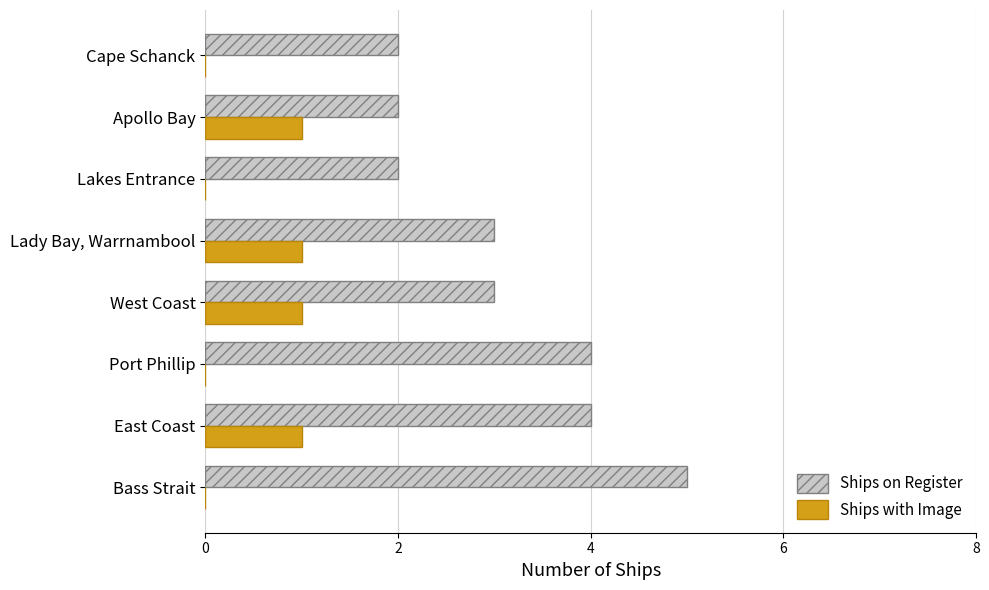

Between Bass Strait and West Coast, which series saw the biggest shift?

Ships on Register